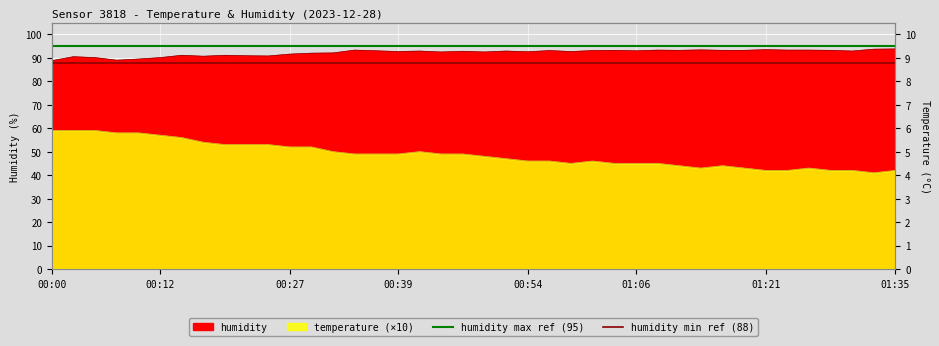

How many lines are shown in the chart?

2